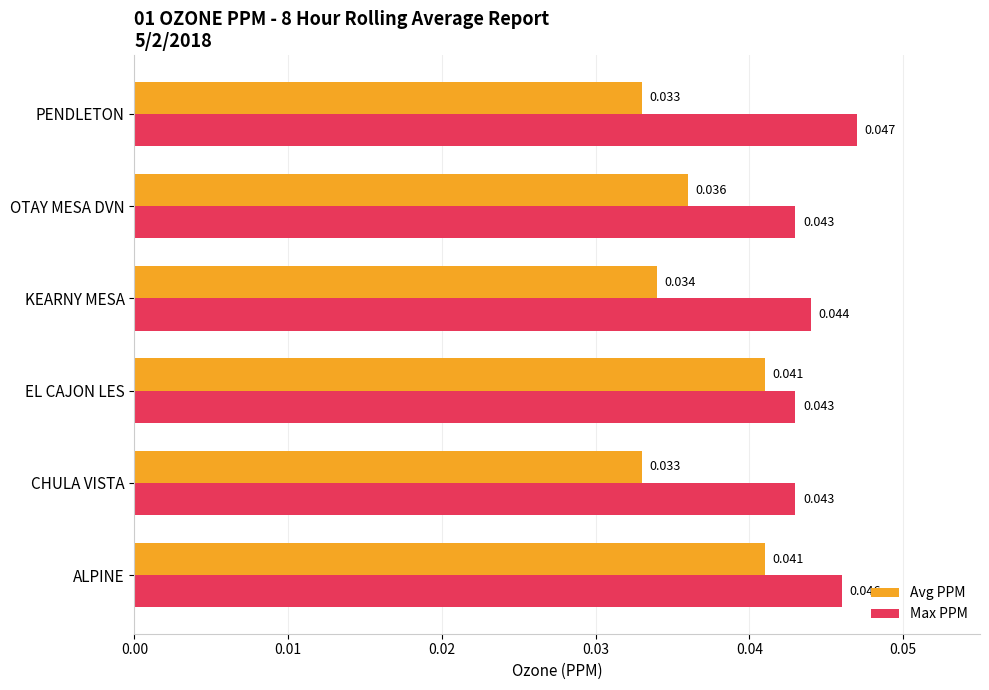

List the series in order of their peak value, highest first.

Max PPM, Avg PPM